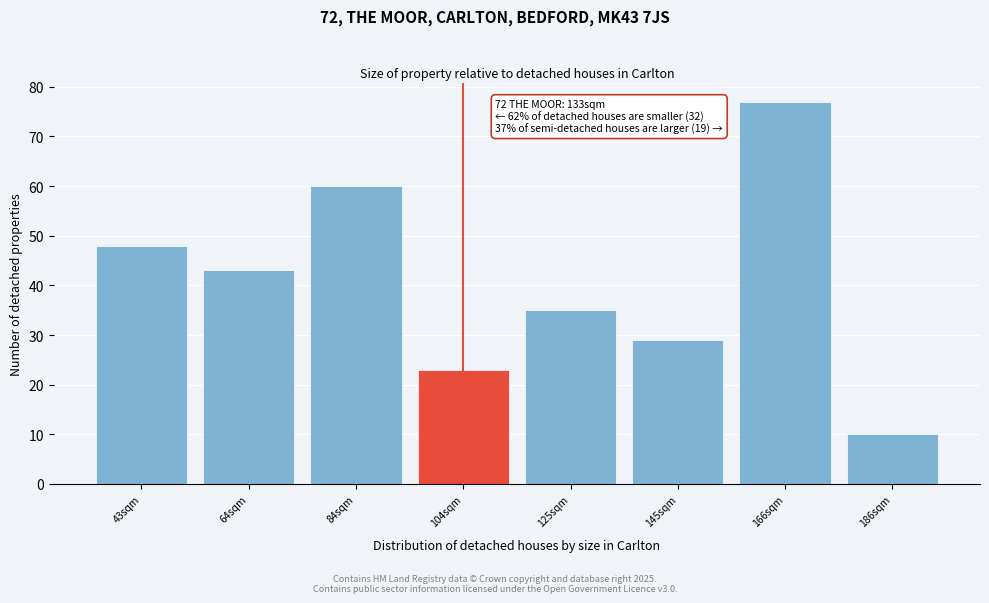

Reading left to right, what are all the values shown in this chart?

43sqm=48	64sqm=43	84sqm=60	104sqm=23	125sqm=35	145sqm=29	166sqm=77	186sqm=10